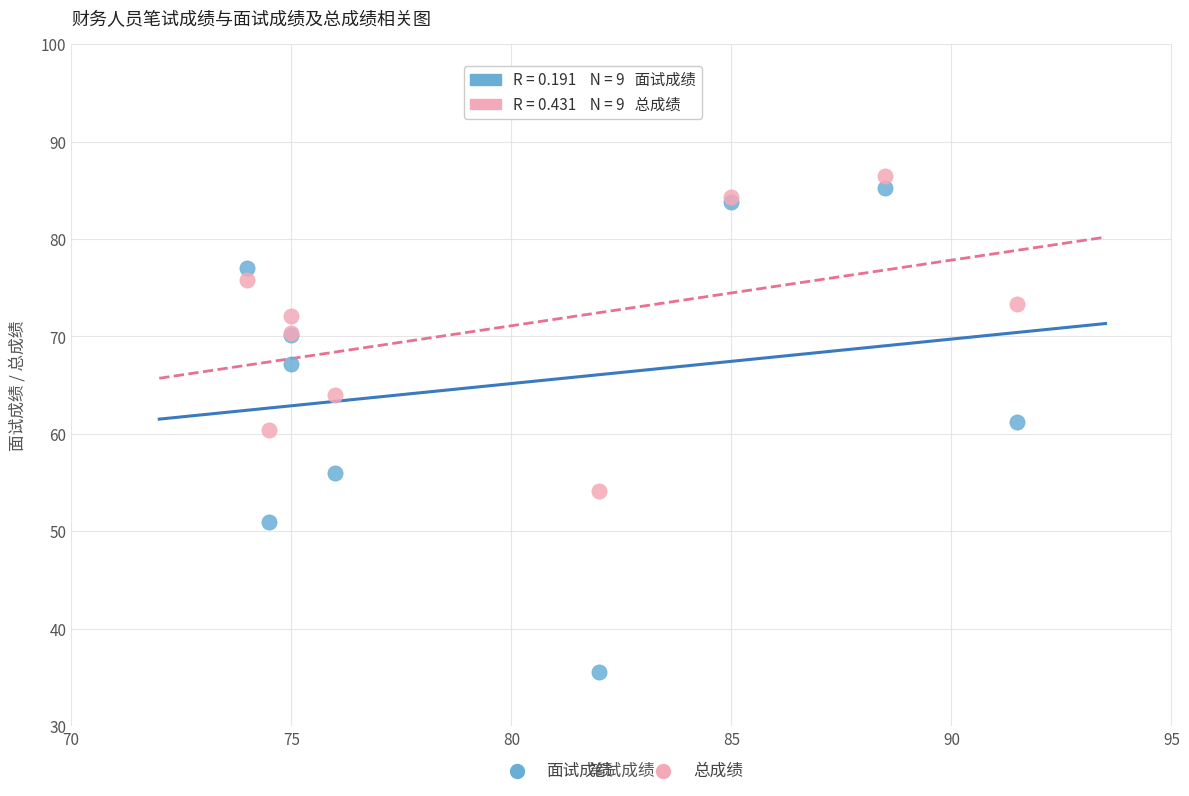

What is the X range (max minus min) for the scatter plot?

17.5